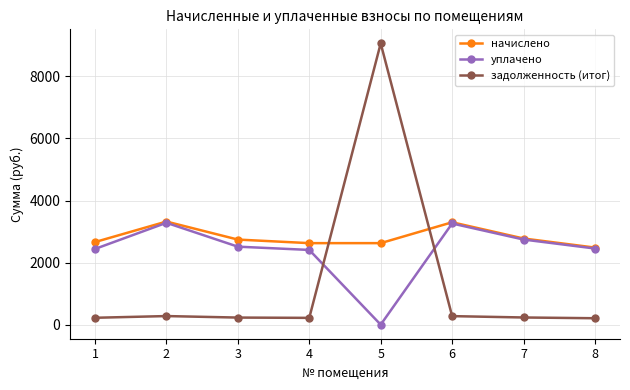

What value does the начислено series have at 6?

3299.4